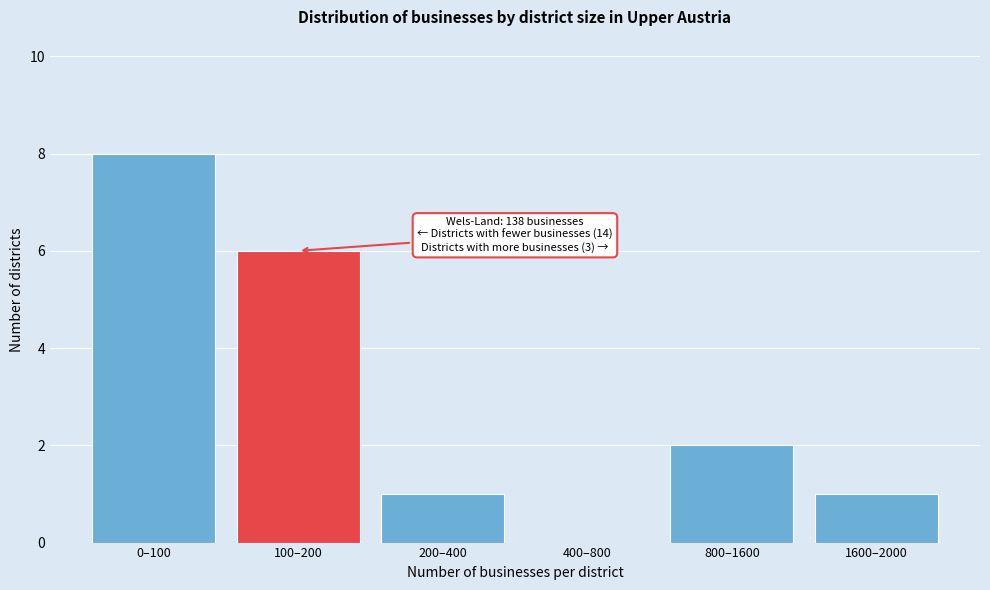

Reading left to right, what are all the values shown in this chart?

0–100=8	100–200=6	200–400=1	400–800=0	800–1600=2	1600–2000=1